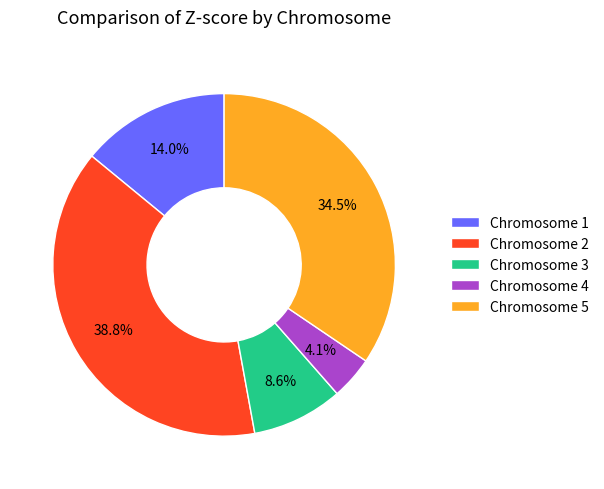

Rank the categories by value from highest to lowest.

Chromosome 2, Chromosome 5, Chromosome 1, Chromosome 3, Chromosome 4